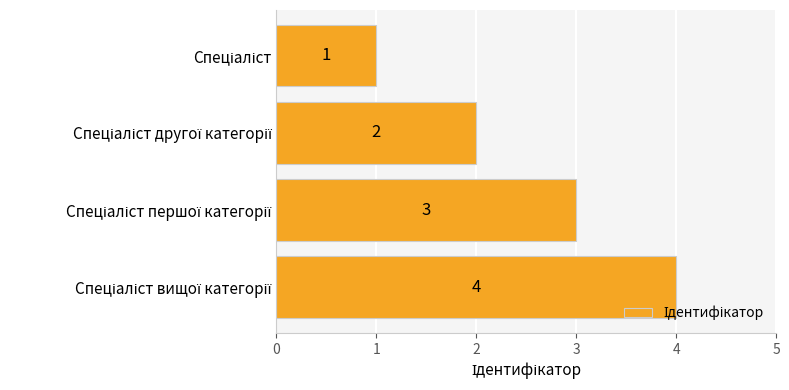

What is the minimum value shown in the chart?

1